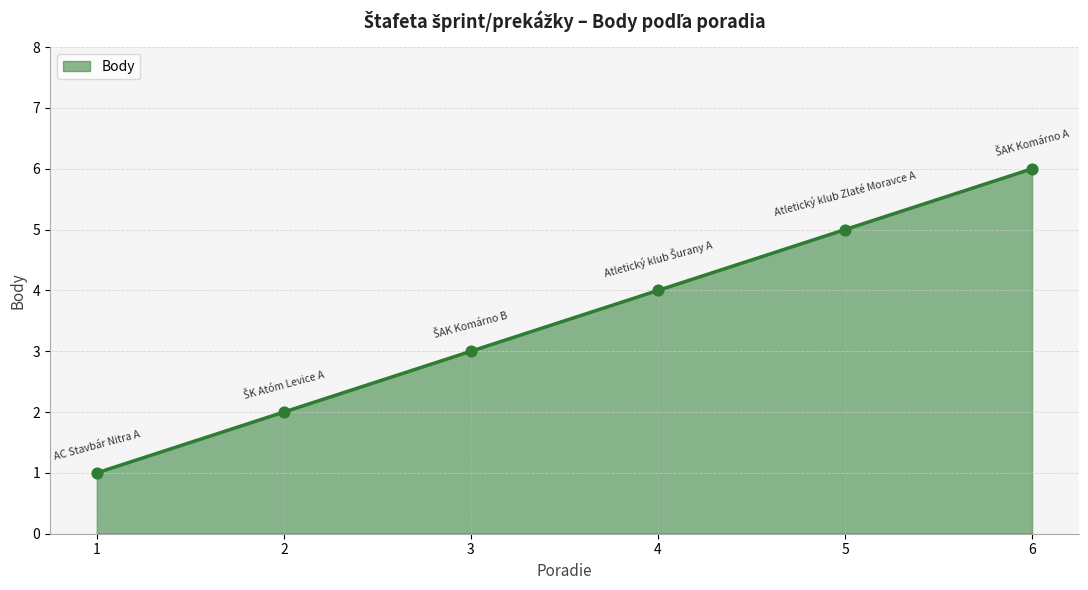

Approximately how many times larger is the value at 1 compared to 5?

0.2